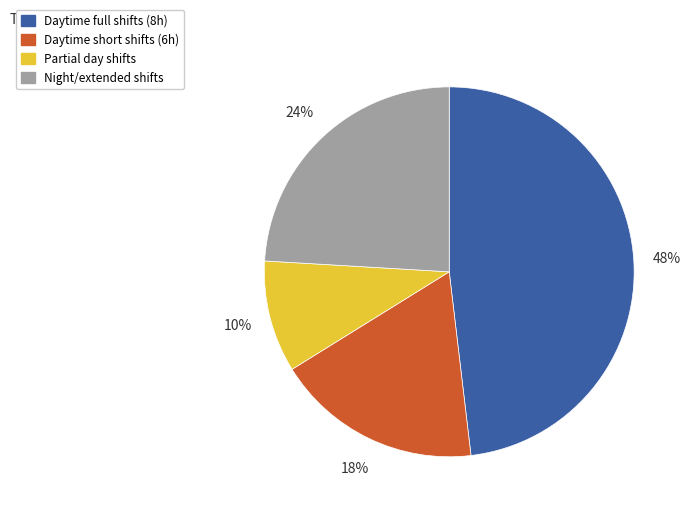

Combined, do Night/extended shifts and Daytime full shifts (8h) account for over 50%?

Yes